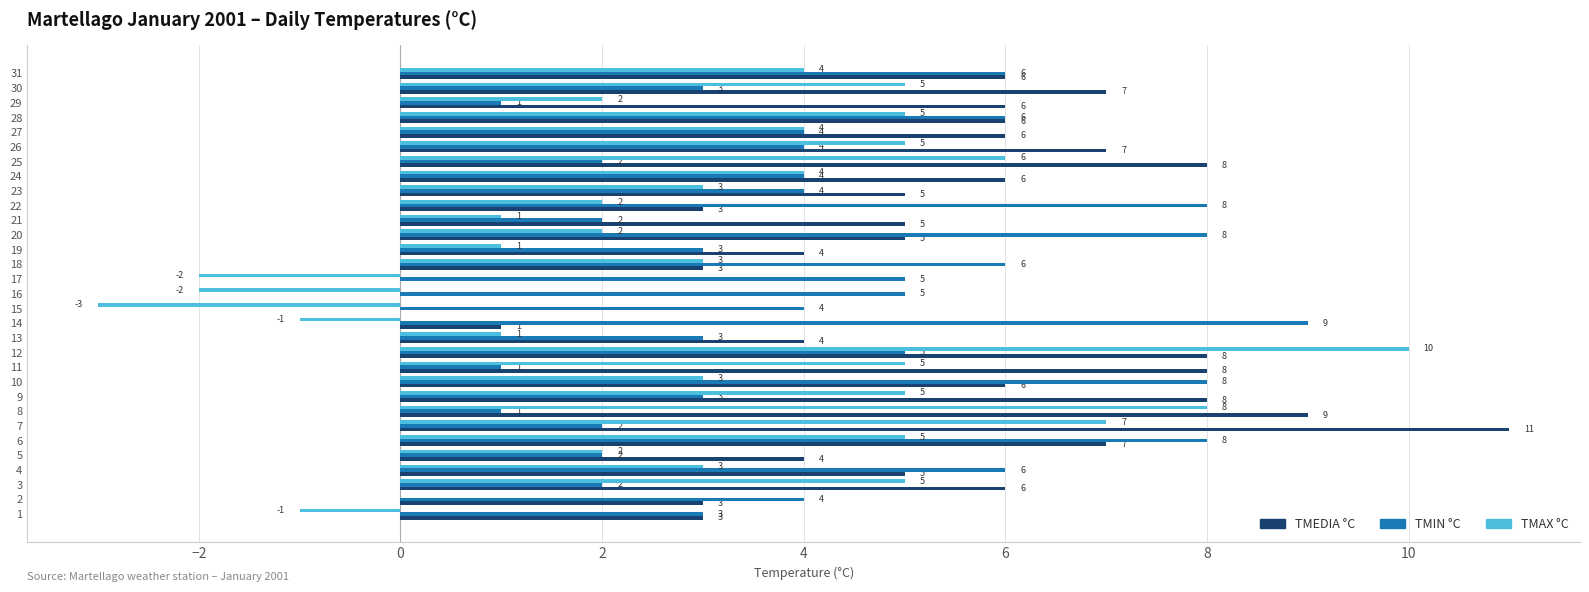

Is the value of TMEDIA °C at 18 greater than the value of TMAX °C at 2?

Yes